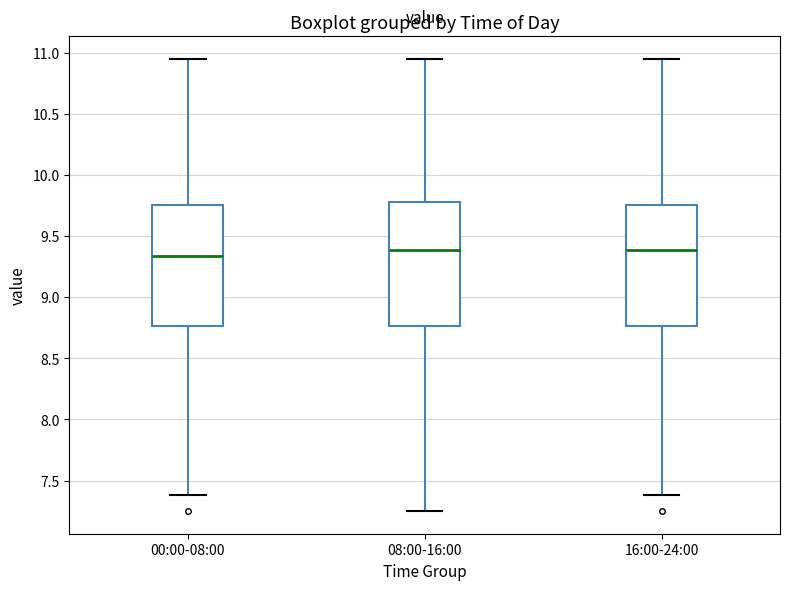

Where does the median line of the box for 16:00-24:00 sit on the y-axis? The values are not printed on the chart, so give them approximately, as read against the axis.

9.40